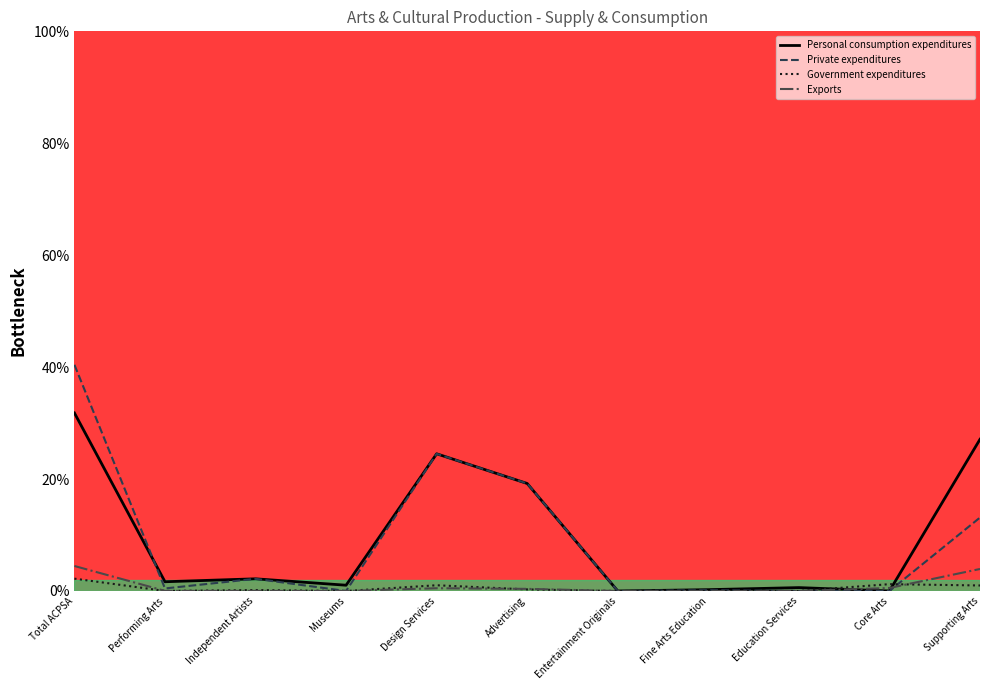

Which series has the largest range (max minus min)?

Private expenditures